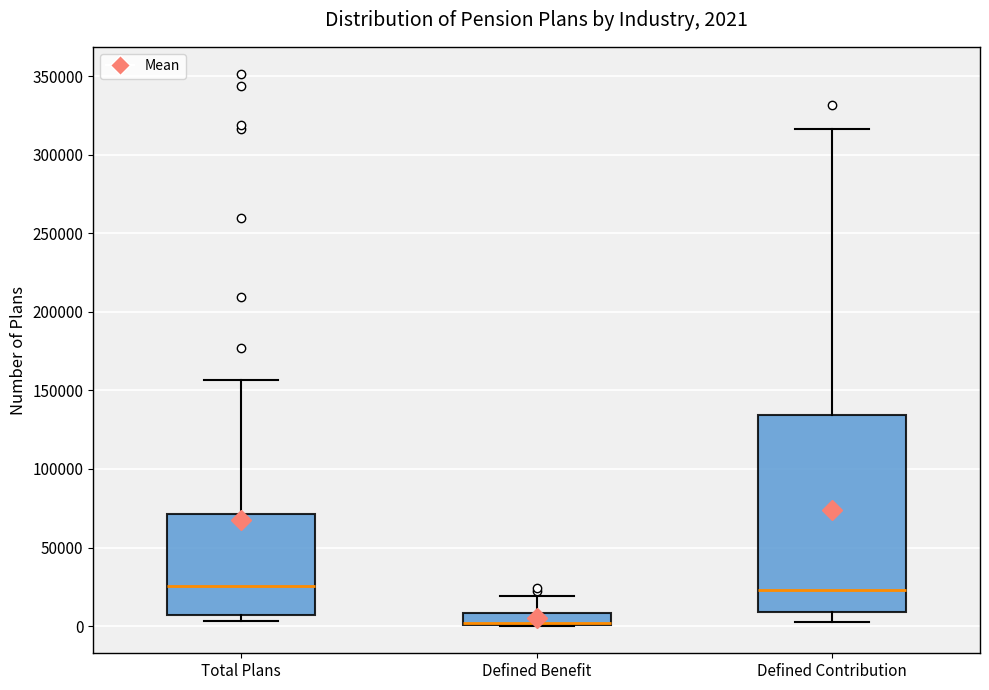

Comparing the boxes themselves (not the whiskers), which one is the tallest?

Defined Contribution